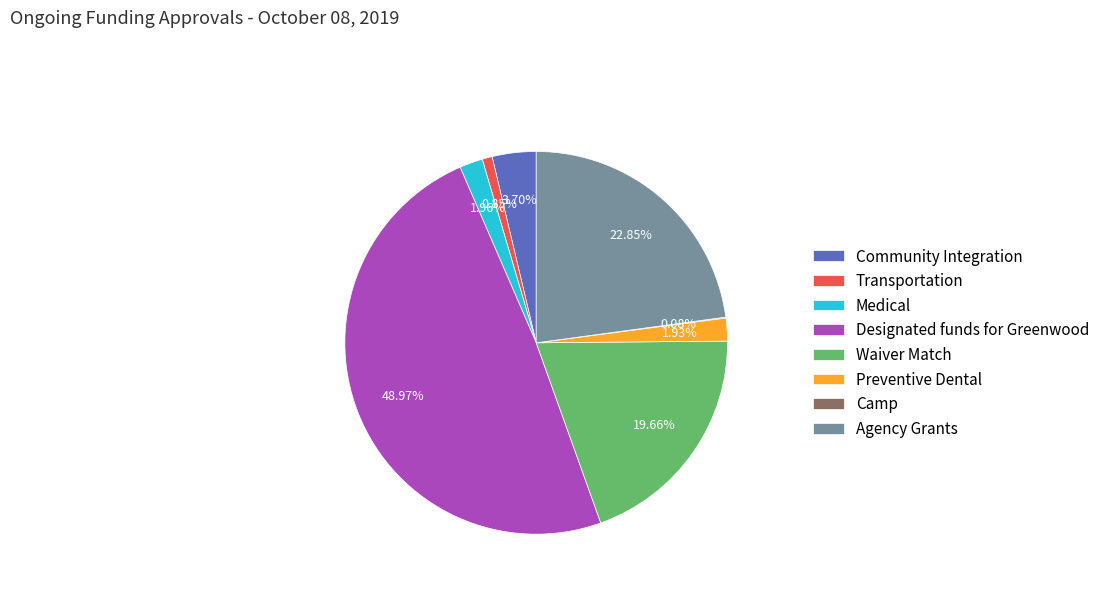

What is the ratio of the value at Medical to the value at Transportation?

2.3